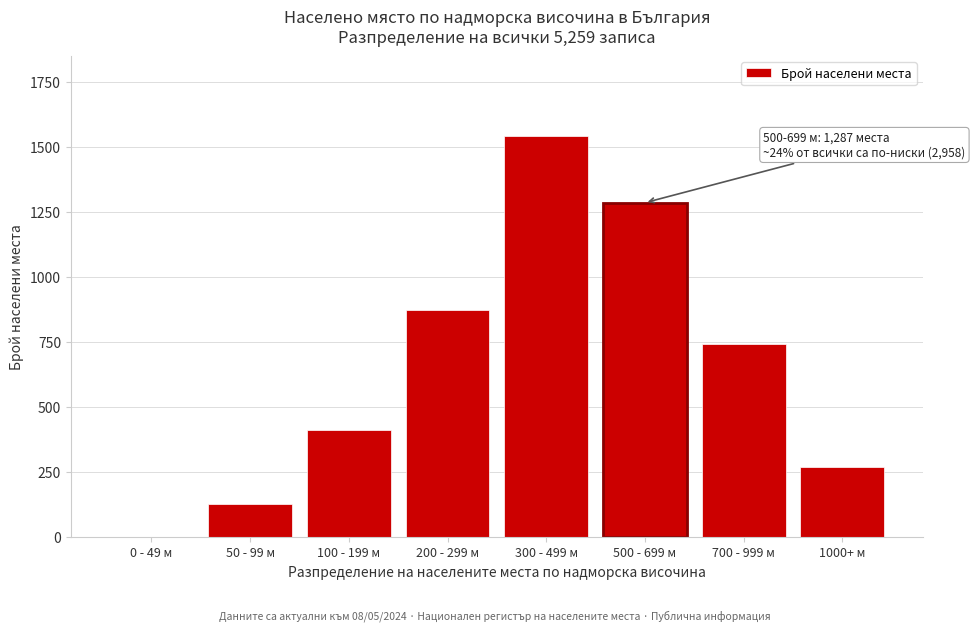

Reading left to right, extract all data points from this chart.

0 - 49 м=0	50 - 99 м=127	100 - 199 м=412	200 - 299 м=876	300 - 499 м=1543	500 - 699 м=1287	700 - 999 м=743	1000+ м=271